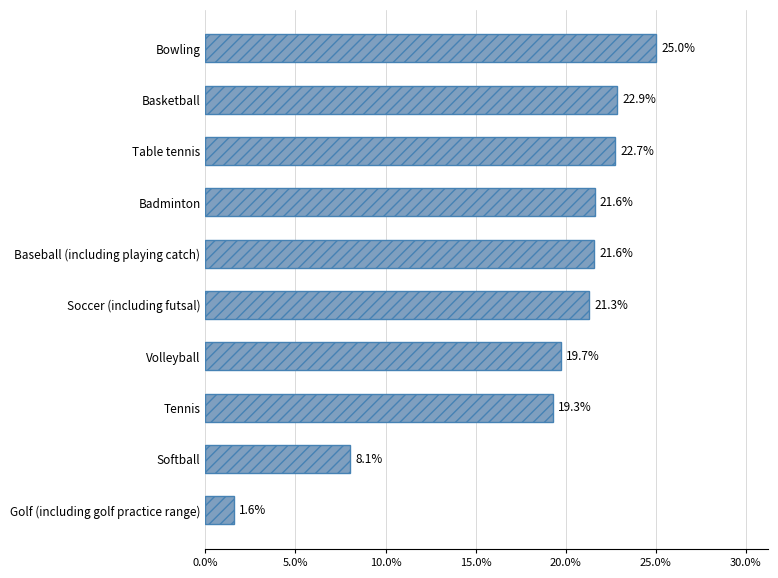

Are the bars horizontal?

Yes